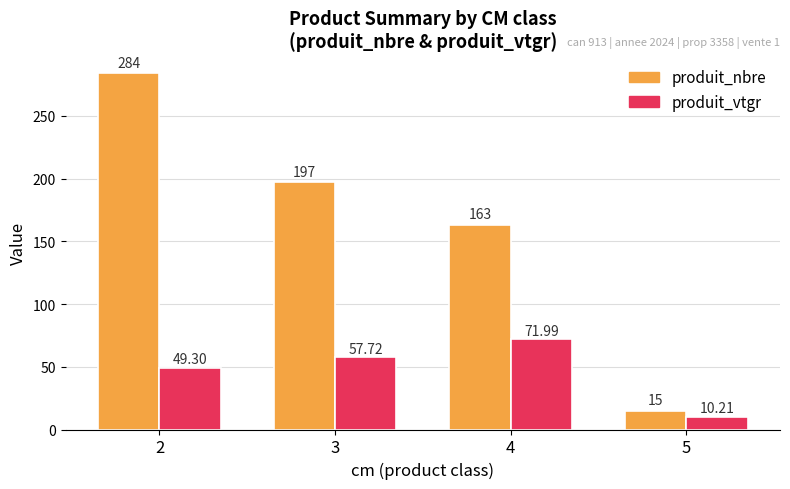

List the series in order of their peak value, lowest first.

produit_vtgr, produit_nbre